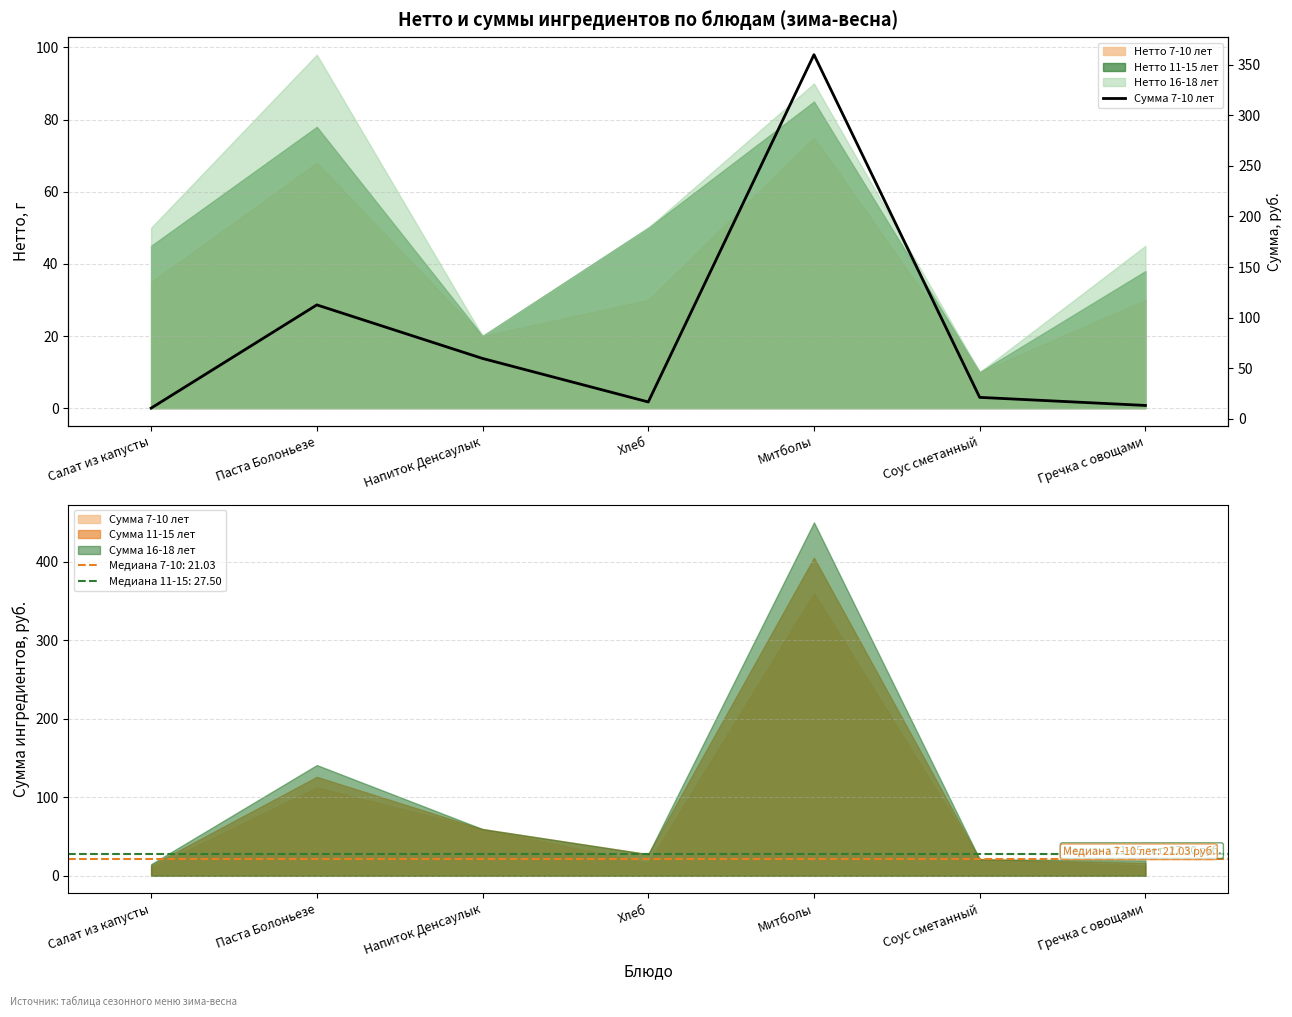

What is the change in value from Салат из капусты to Напиток Денсаулык?

+49.1